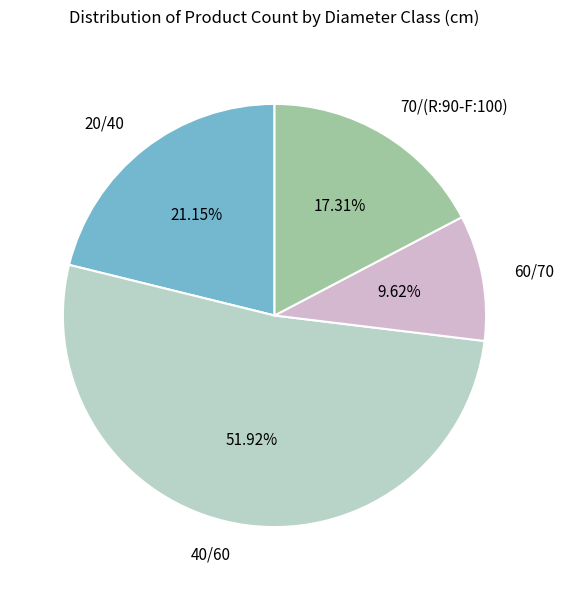

How many segments does this pie chart have?

4